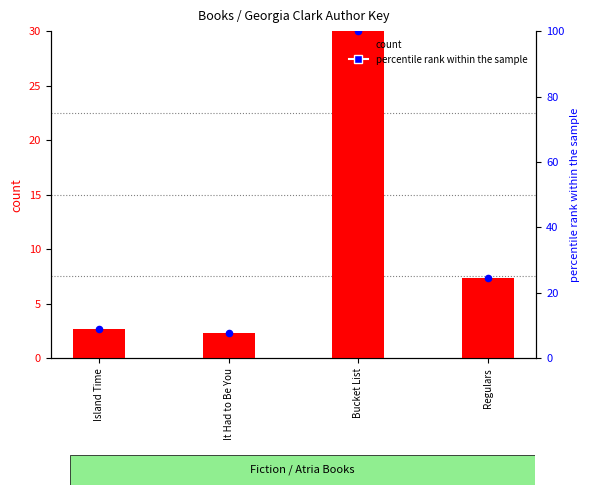

What is the total value across all series at Regulars?

31.7